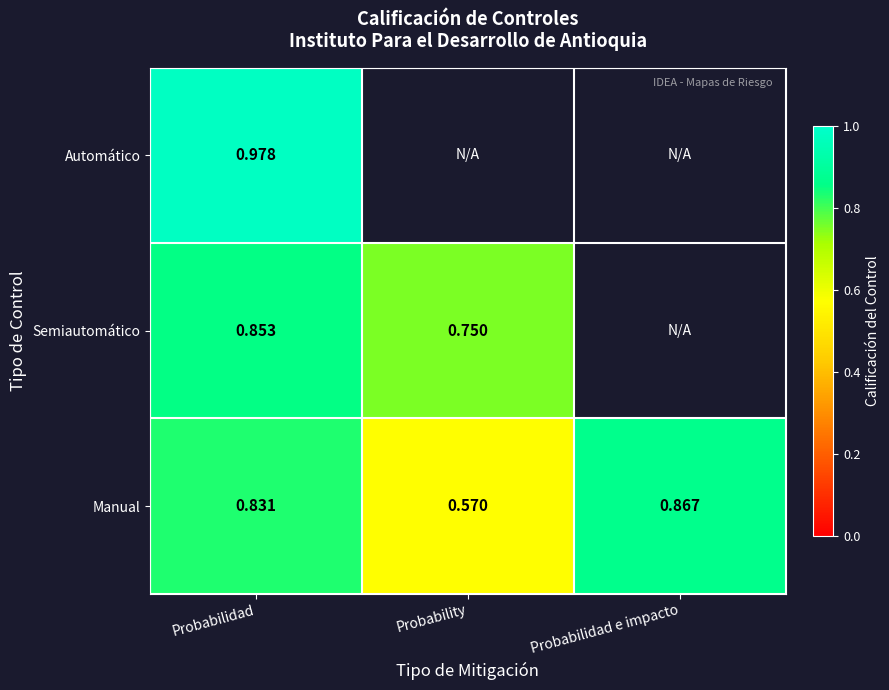

List the labels in order of Manual value, smallest first.

Probability, Probabilidad, Probabilidad e impacto